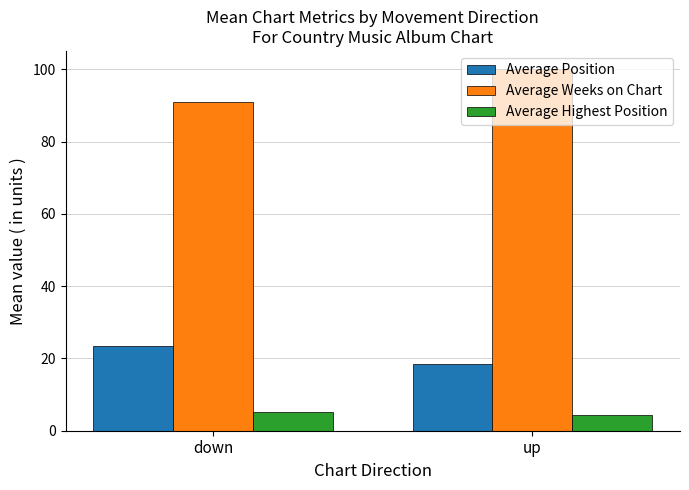

What is the average value of the Average Weeks on Chart series?

95.6